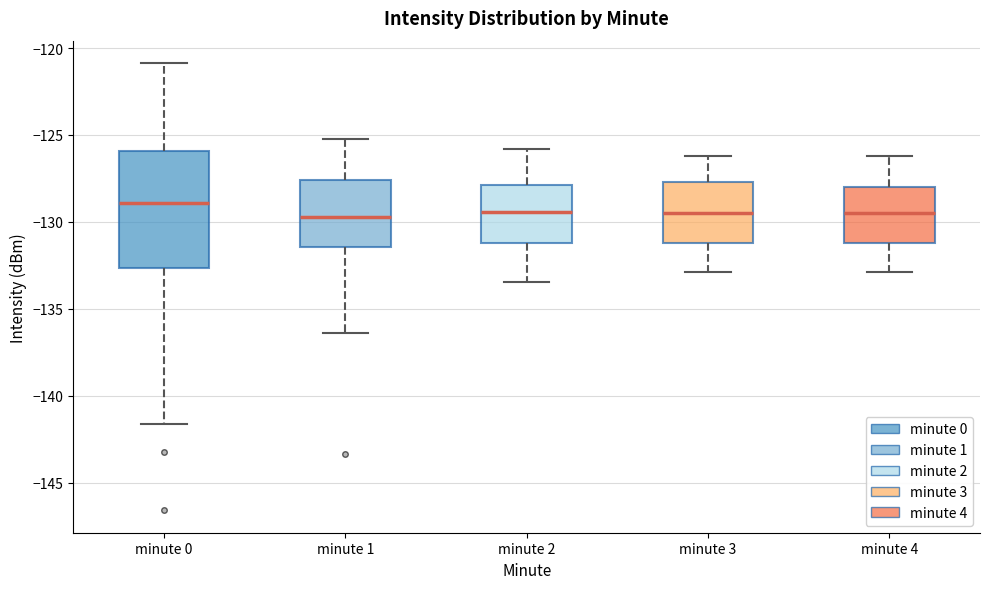

Which box is the tallest, from its lower edge to its upper edge?

minute 0